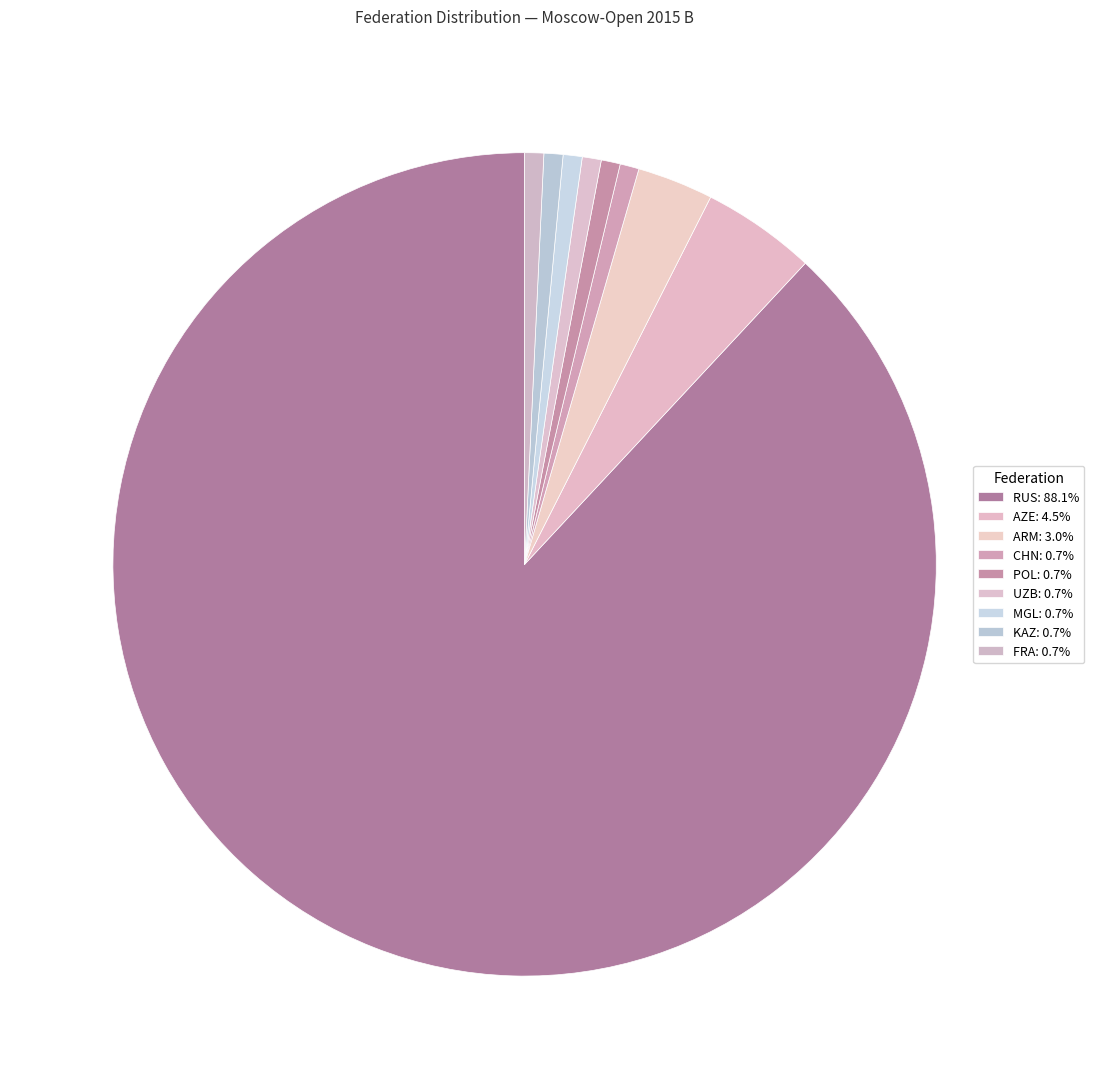

How many slices are in this pie chart?

9